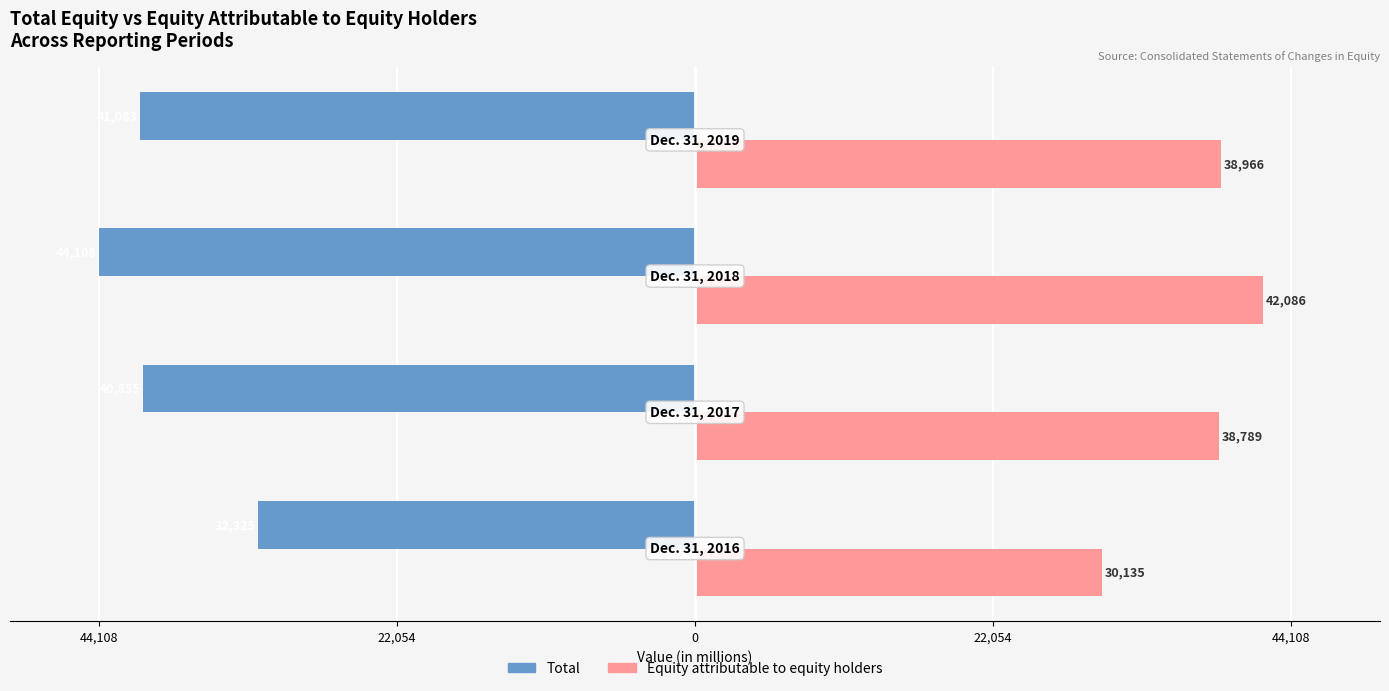

What are all the series names shown in the legend?

Total, Equity attributable to equity holders